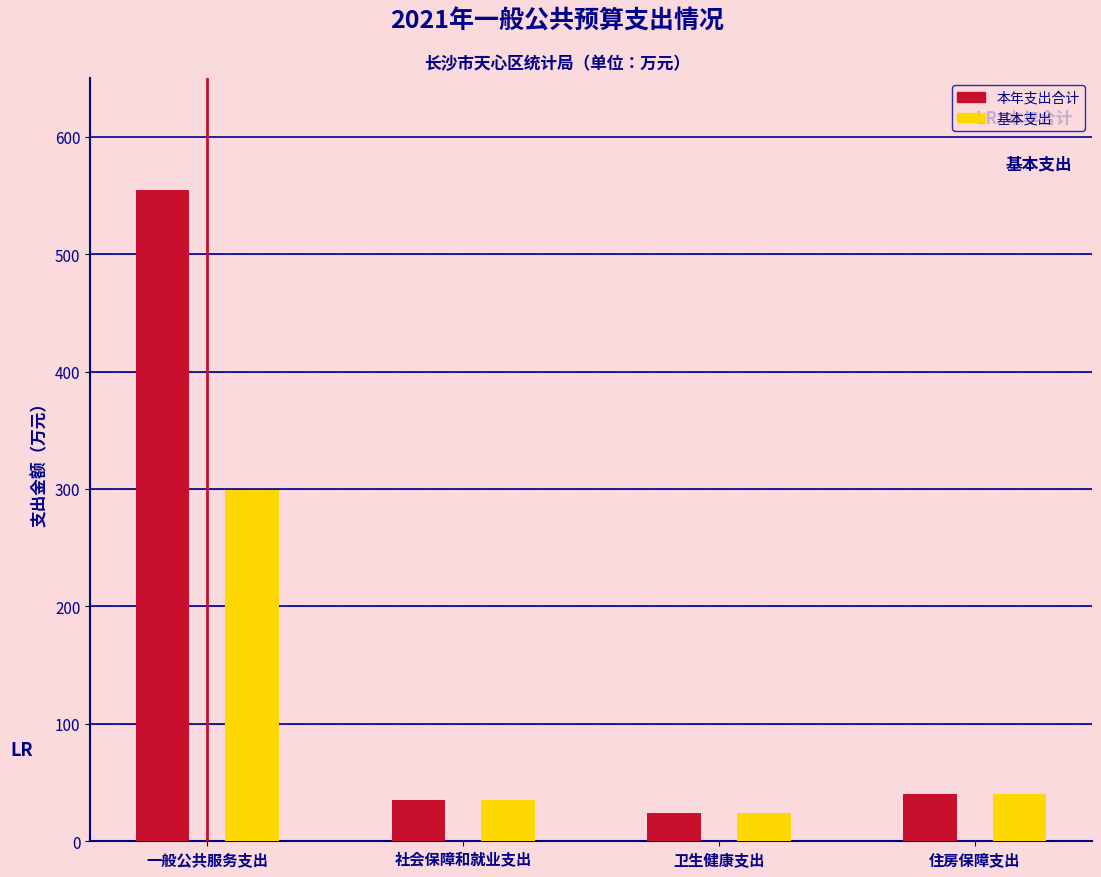

True or false: 本年支出合计 has a value of 40.2 at 住房保障支出.

True